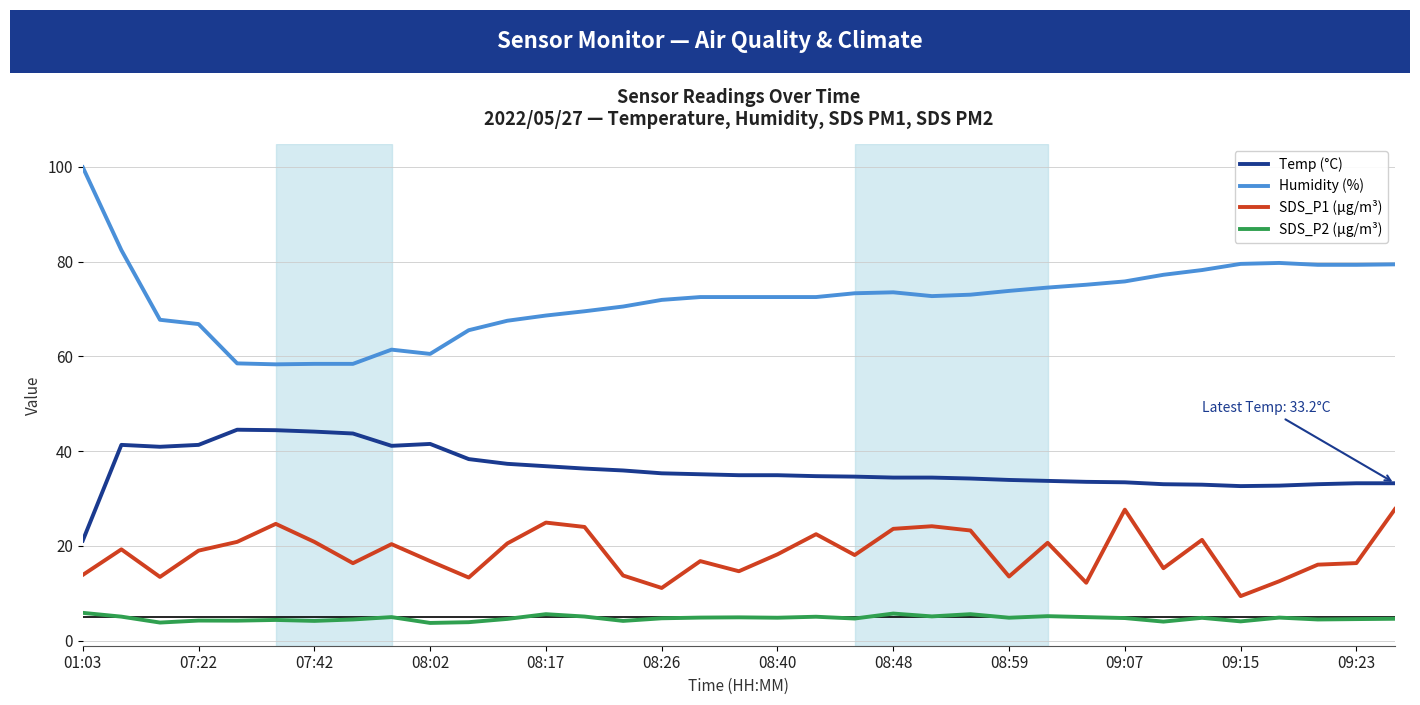

List the series in order of their peak value, highest first.

Humidity (%), Temp (°C), SDS_P1 (µg/m³), SDS_P2 (µg/m³)